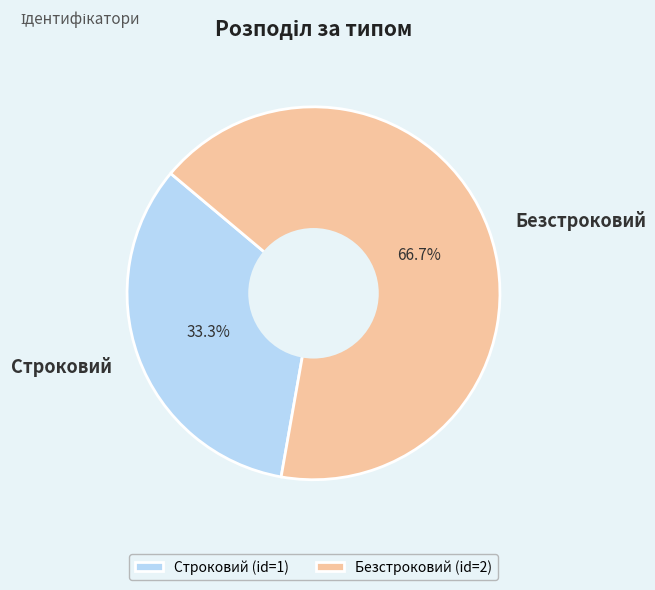

Is it true that Безстроковий is 79% of the pie?

False